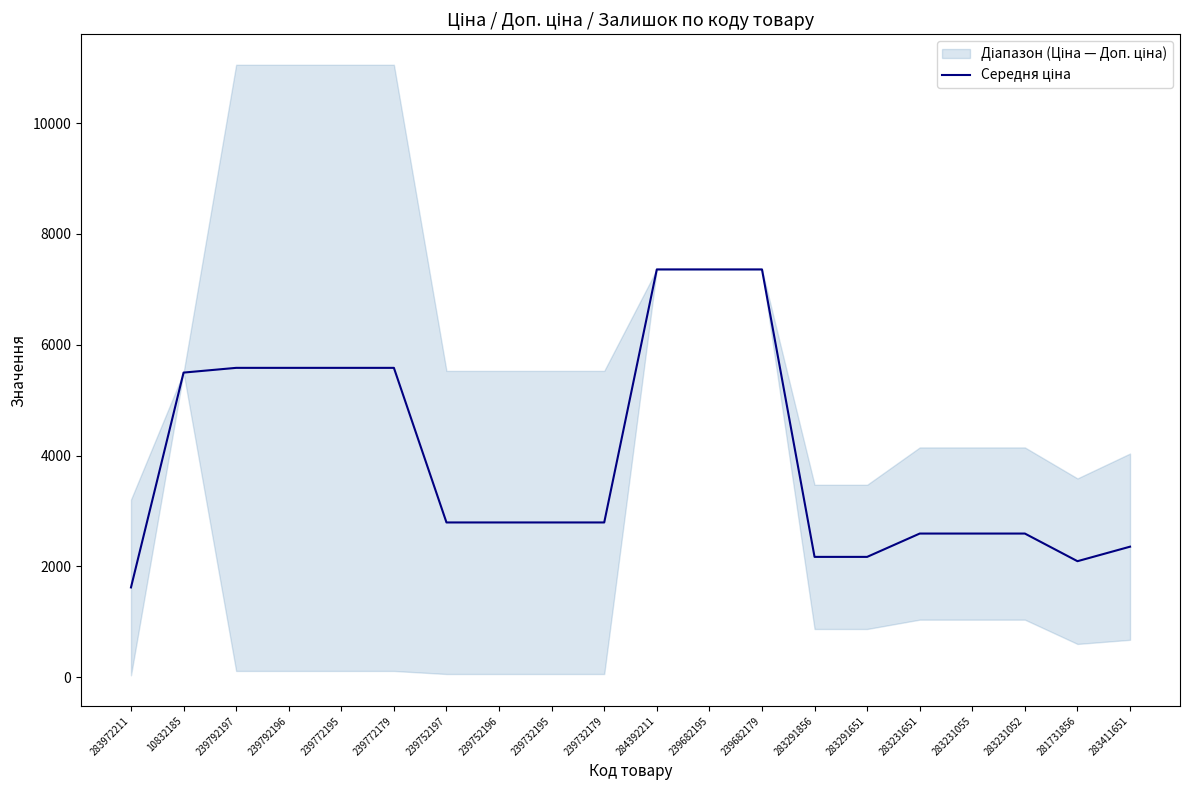

Reading left to right, what are all the values shown in this chart?

1618.5	5497.3	5582.8	5582.8	5582.8	5582.8	2791.6	2791.6	2791.6	2791.6	7360.2	7360.2	7360.2	2170.1	2170.1	2591.2	2591.2	2591.2	2092.3	2354.3